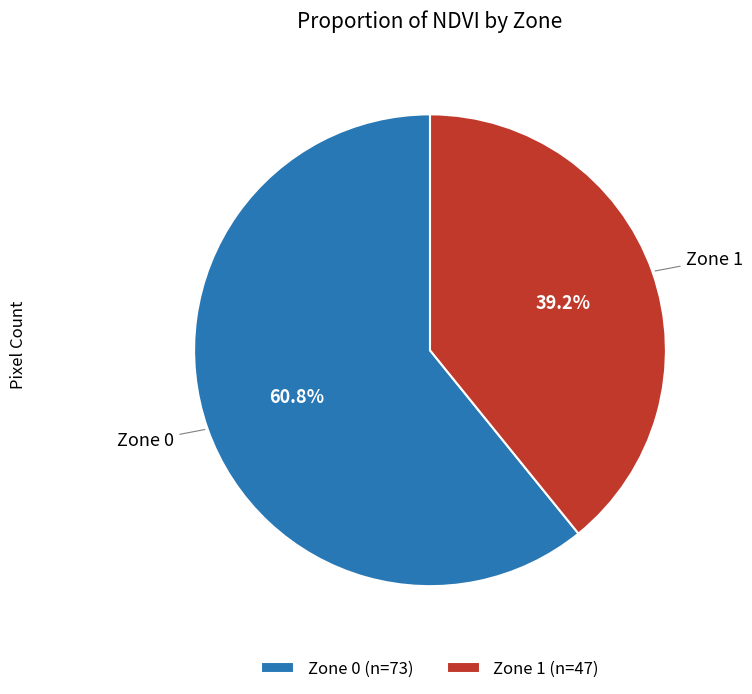

Combined, do Zone 0 and Zone 1 account for over 50%?

Yes